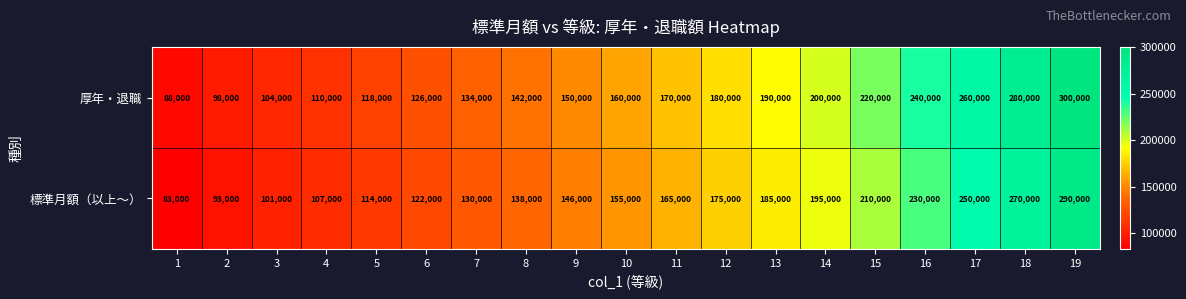

Which series changed the most between 7 and 19?

厚年・退職